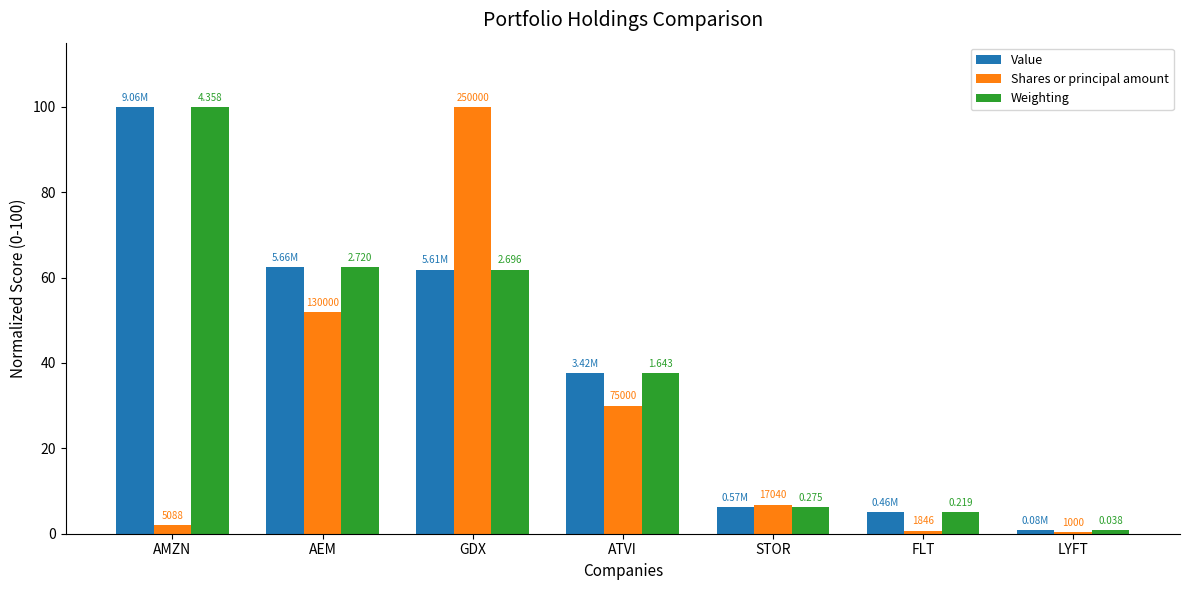

Is it true that Value equals 1.8 at FLT?

False